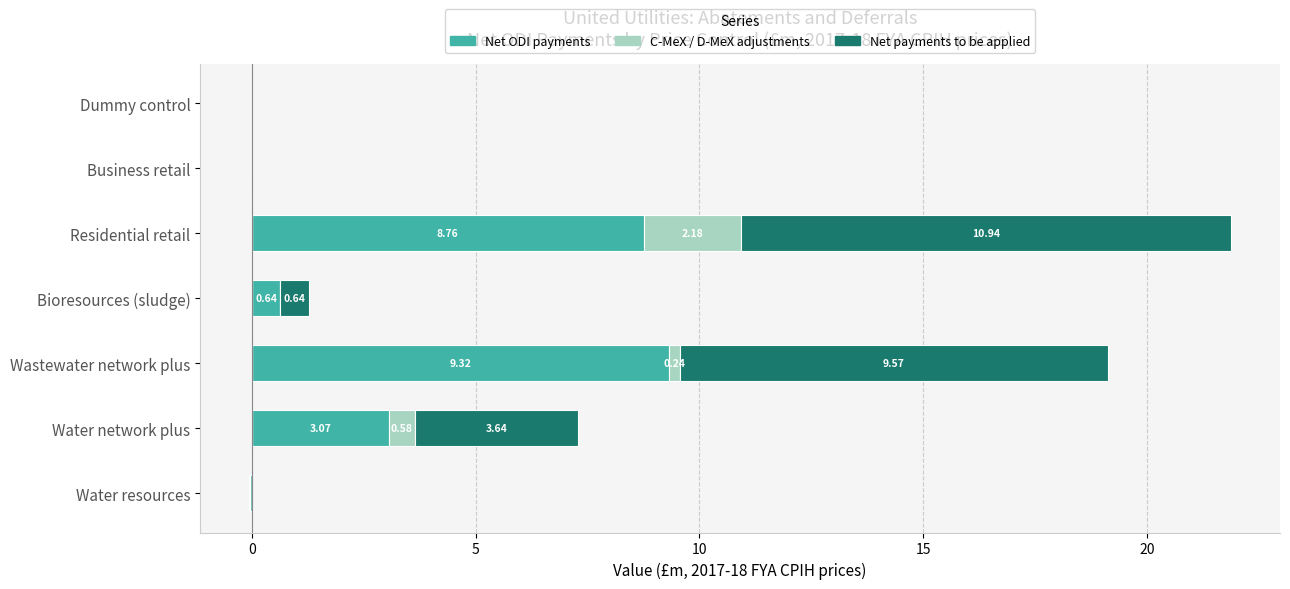

Reading left to right, extract all data points from this chart.

Net ODI payments: 0.0	3.1	9.3	0.6	8.8	0.0	0.0
C-MeX / D-MeX adjustments: 0.0	0.6	0.2	0.0	2.2	0.0	0.0
Net payments to be applied: 0.0	3.6	9.6	0.6	10.9	0.0	0.0